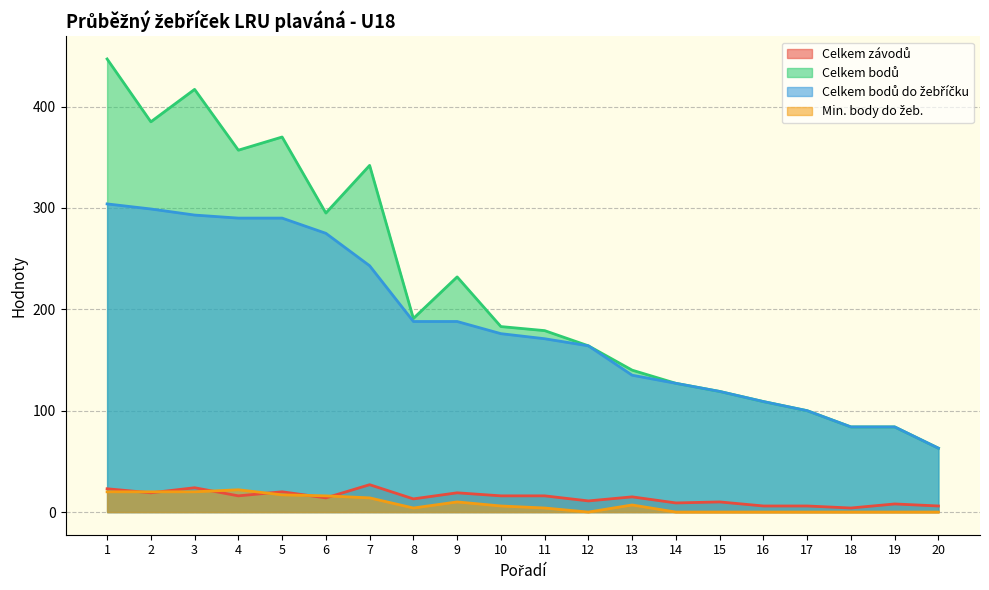

Count the number of data series in this chart.

4